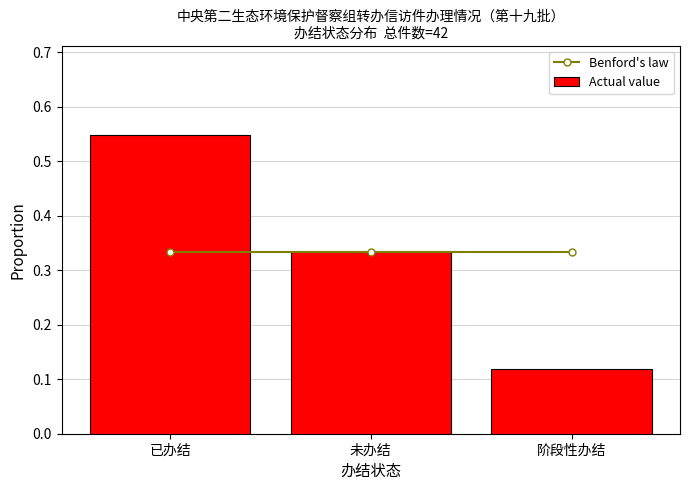

Which label corresponds to the largest value in the chart?

已办结